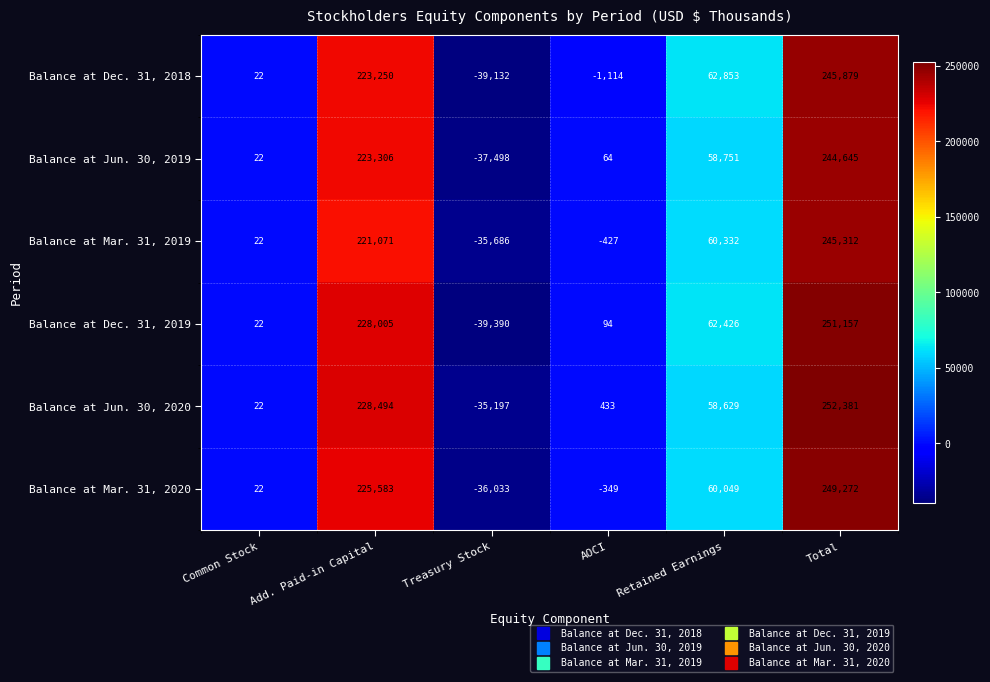

What is the difference between the second highest and minimum values in the Balance at Dec. 31, 2018 series?

262382